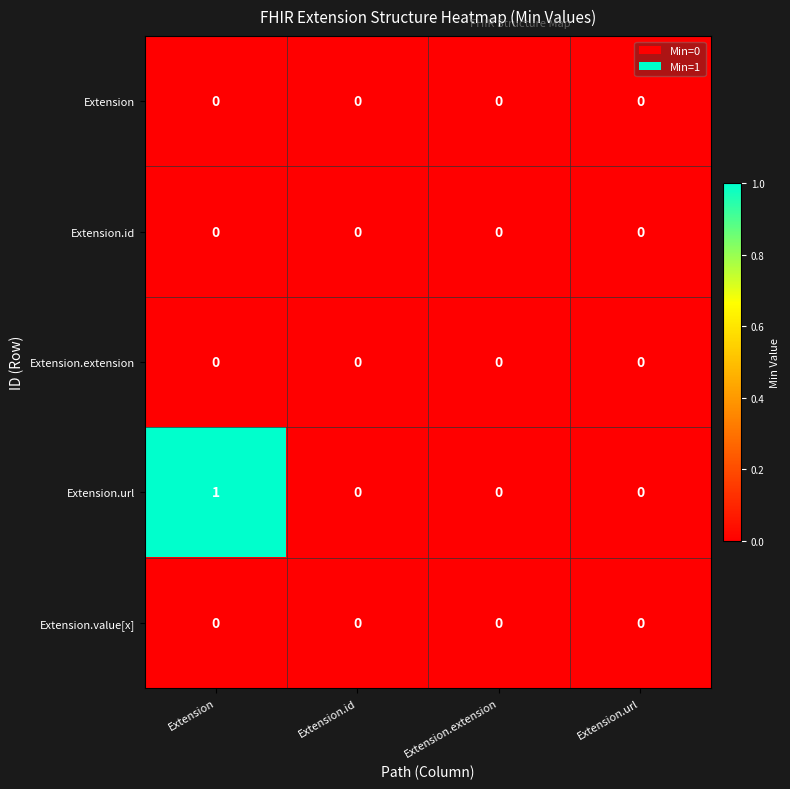

How many distinct data groups are displayed?

5